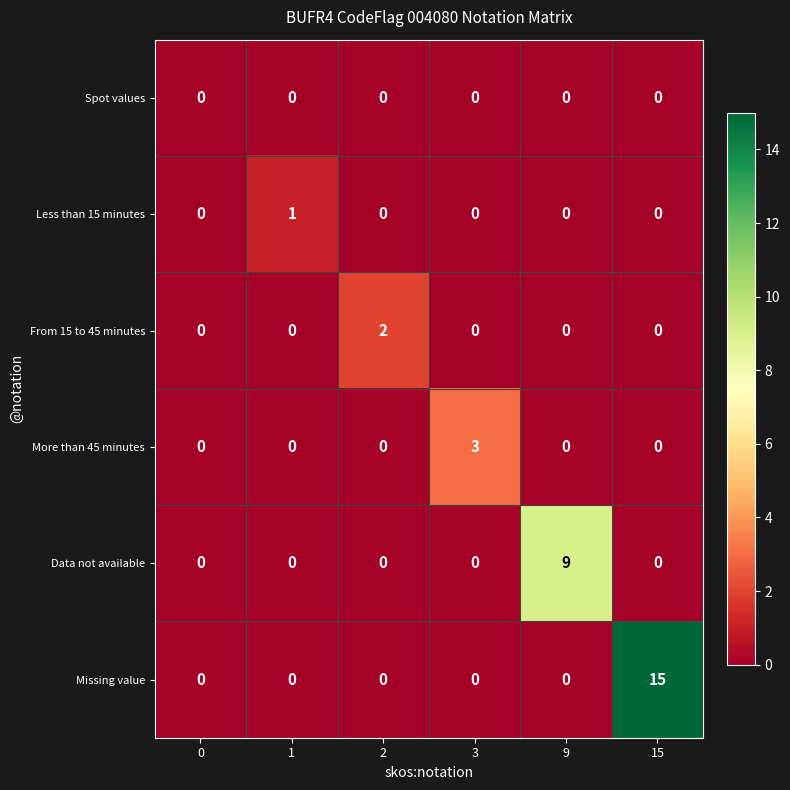

Which series has the largest range (max minus min)?

Missing value